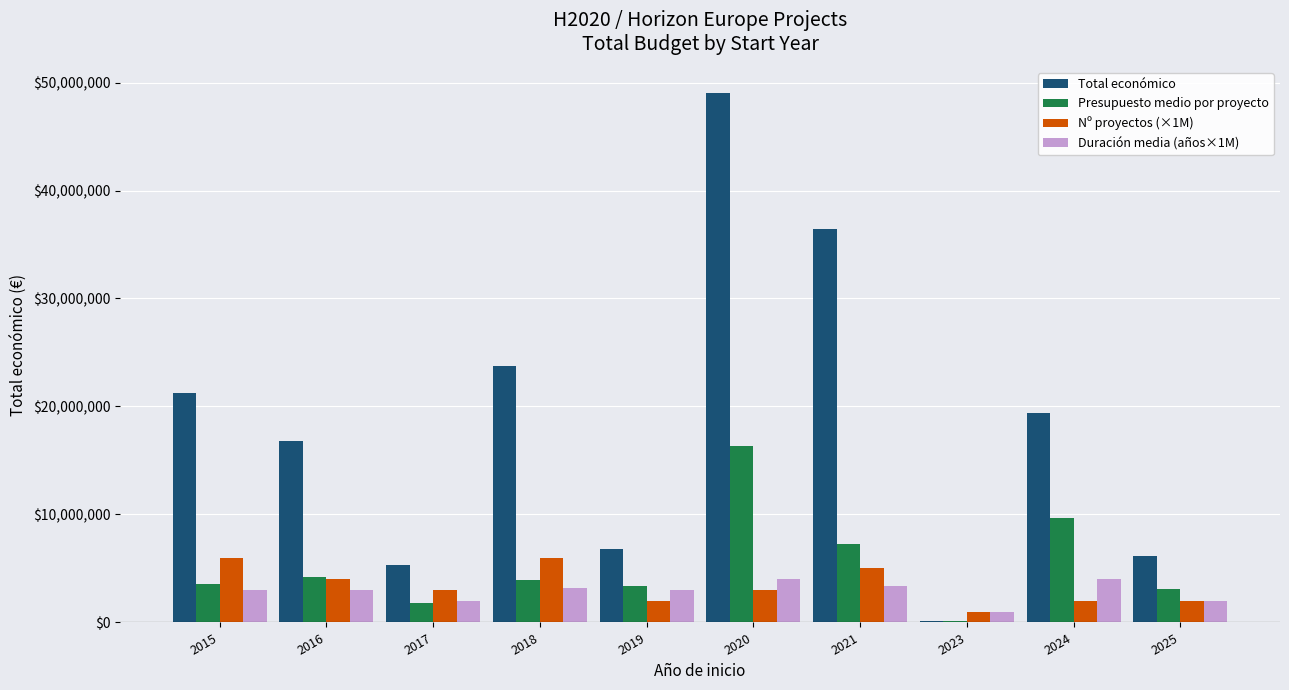

Which series has the largest total across all categories?

Total económico